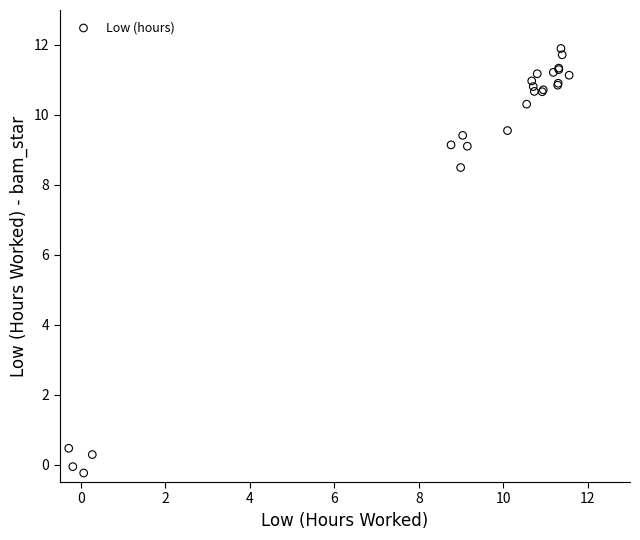

What Y value in the scatter plot is closest to 5?

8.5